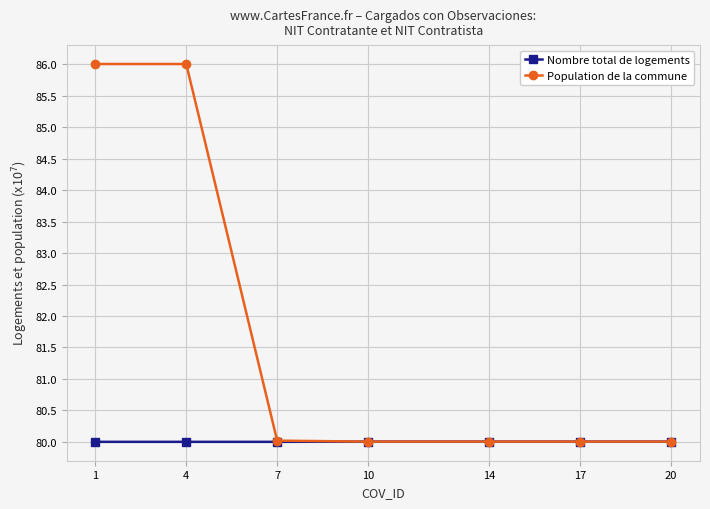

Reading left to right, what are all the values shown in this chart?

Nombre total de logements: 1=80.0	4=80.0	7=80.0	10=80.0	14=80.0	17=80.0	20=80.0
Population de la commune: 1=86.0	4=86.0	7=80.0	10=80.0	14=80.0	17=80.0	20=80.0